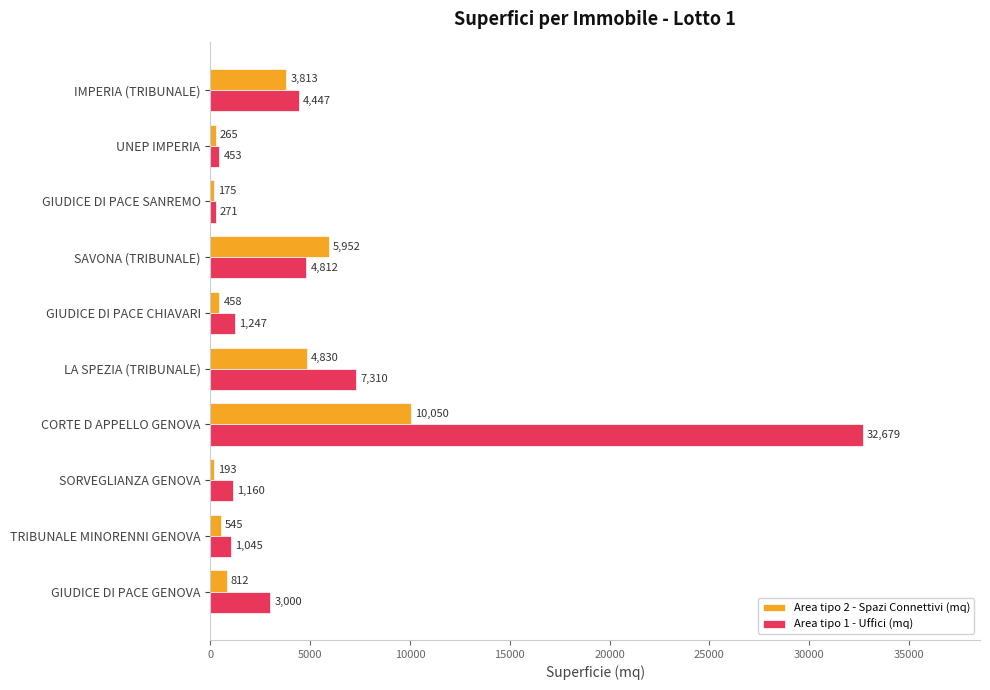

What is the maximum value shown in the chart?

32679.0